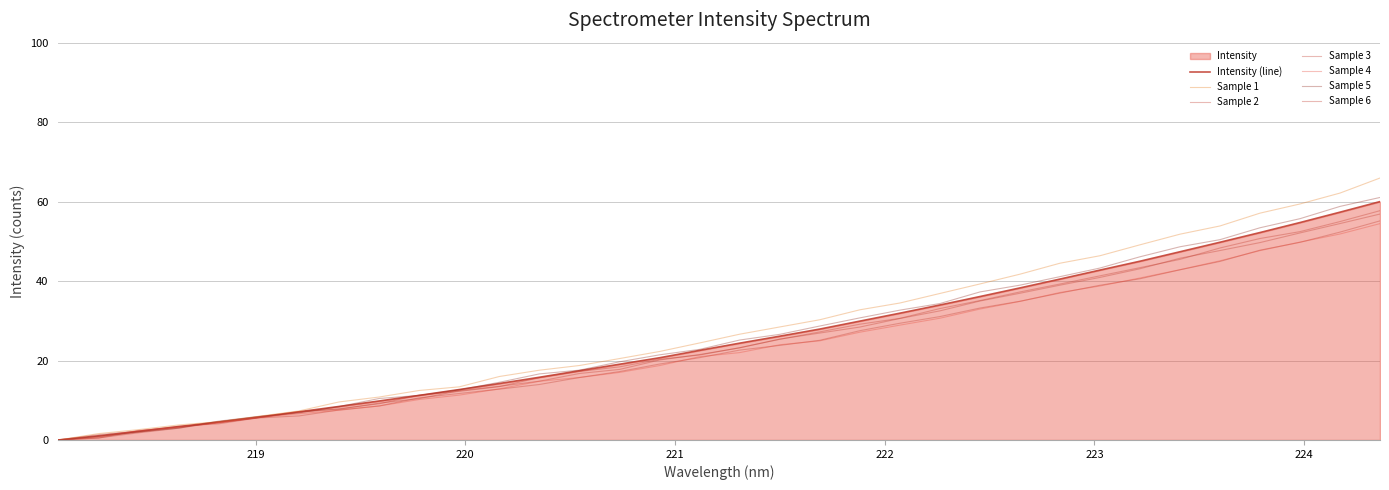

Reading left to right, what are all the values shown in this chart?

0.0	1.1	2.2	3.4	4.5	5.8	7.1	8.4	9.8	11.2	12.7	14.2	15.8	17.4	19.1	20.7	22.6	24.4	26.1	27.9	29.9	31.9	34.0	36.1	38.3	40.5	42.8	45.0	47.4	49.8	52.2	54.7	57.3	60.0